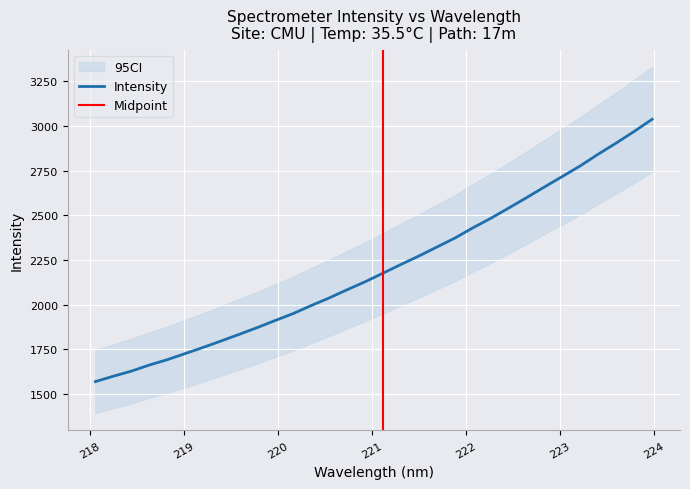

The chart shows a value of 1872.2 at 219.7801. True or false?

True